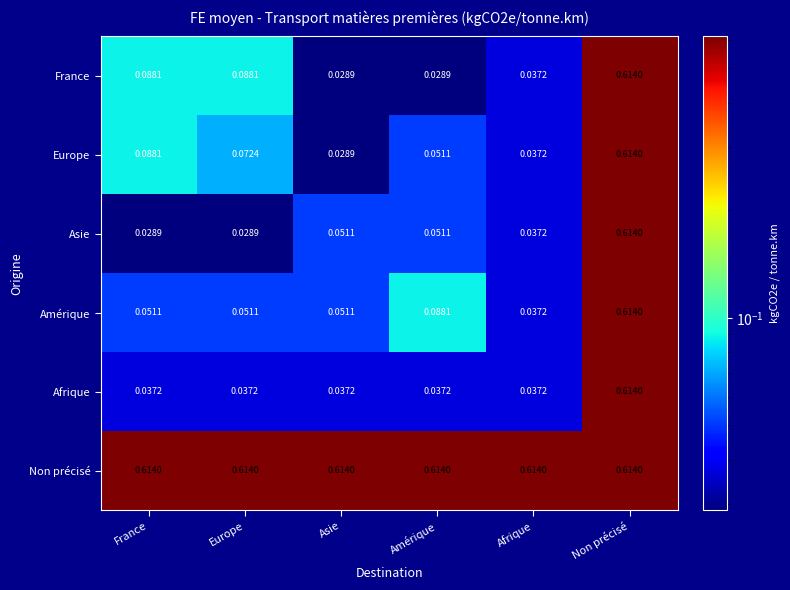

What is the total value across all series at Afrique?

0.8